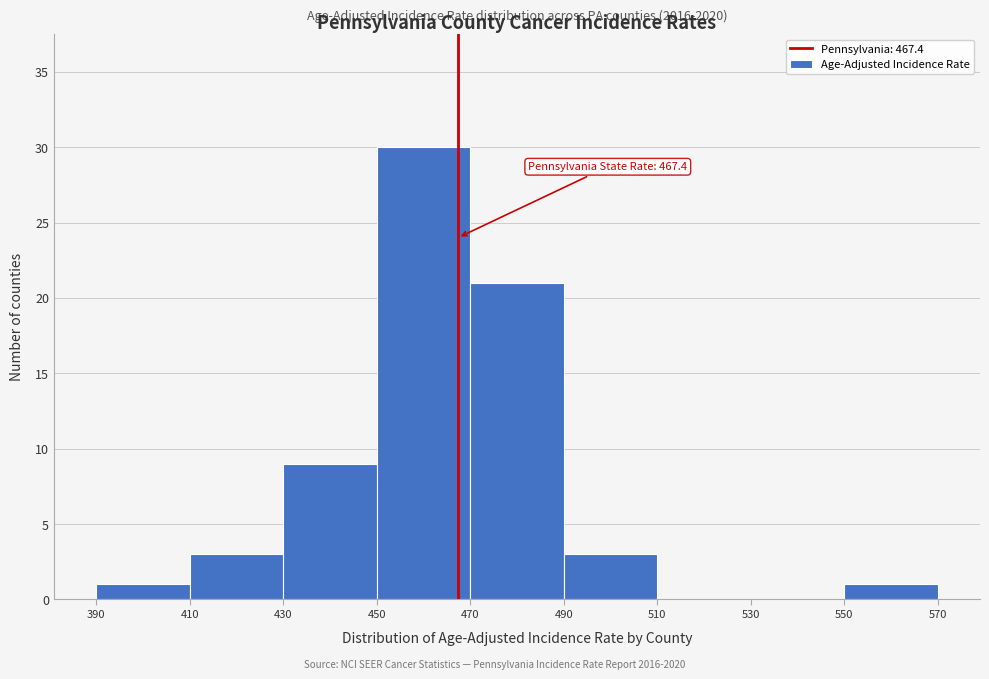

Which range on the x-axis has the tallest bar?

450 to 470